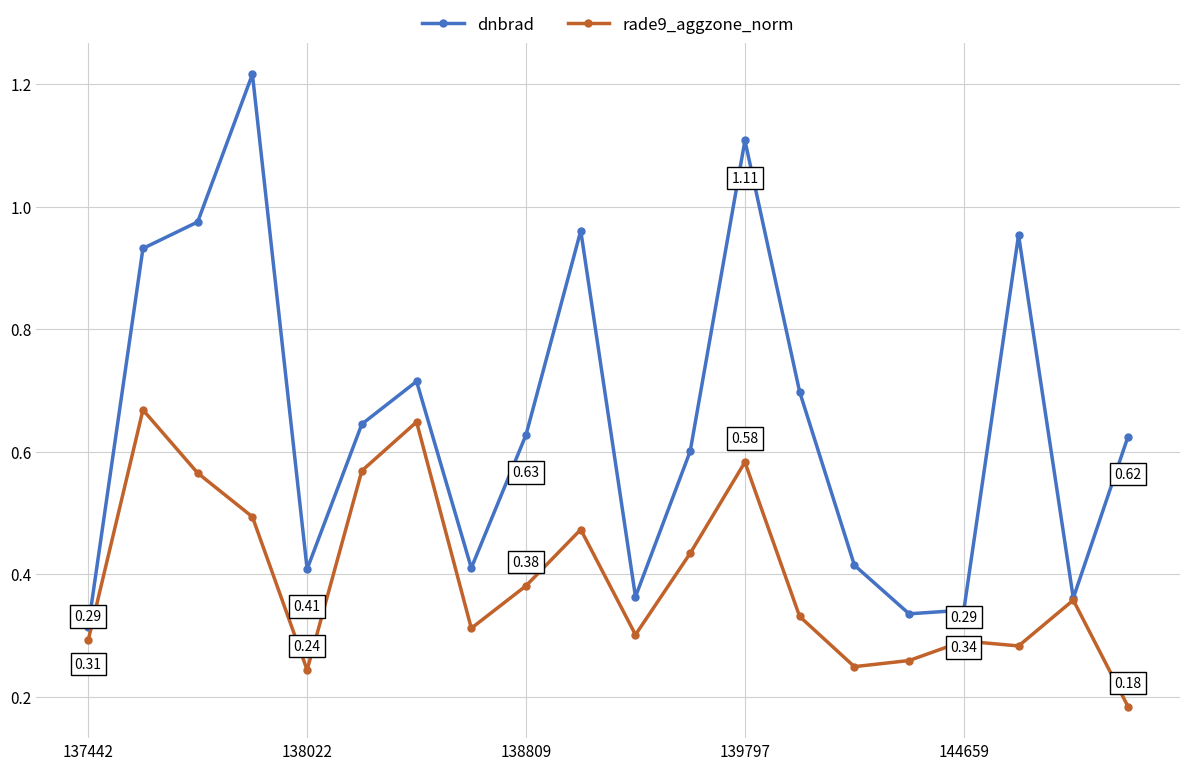

List the series in order of their peak value, lowest first.

rade9_aggzone_norm, dnbrad